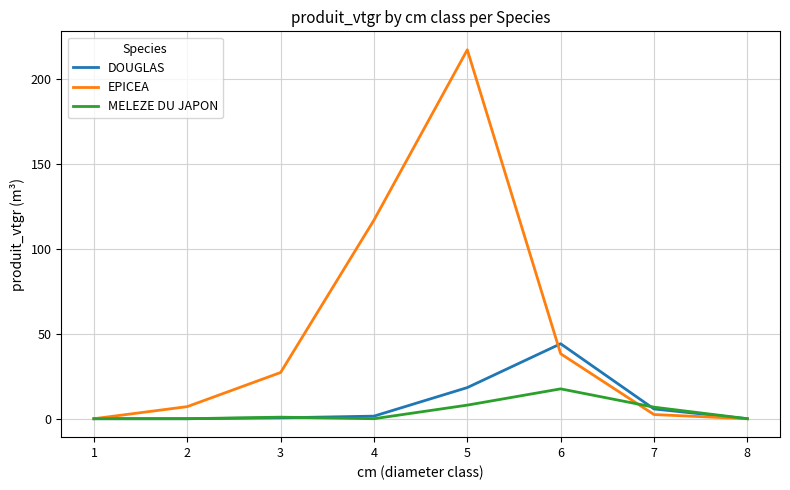

What is the maximum value for EPICEA?

217.0